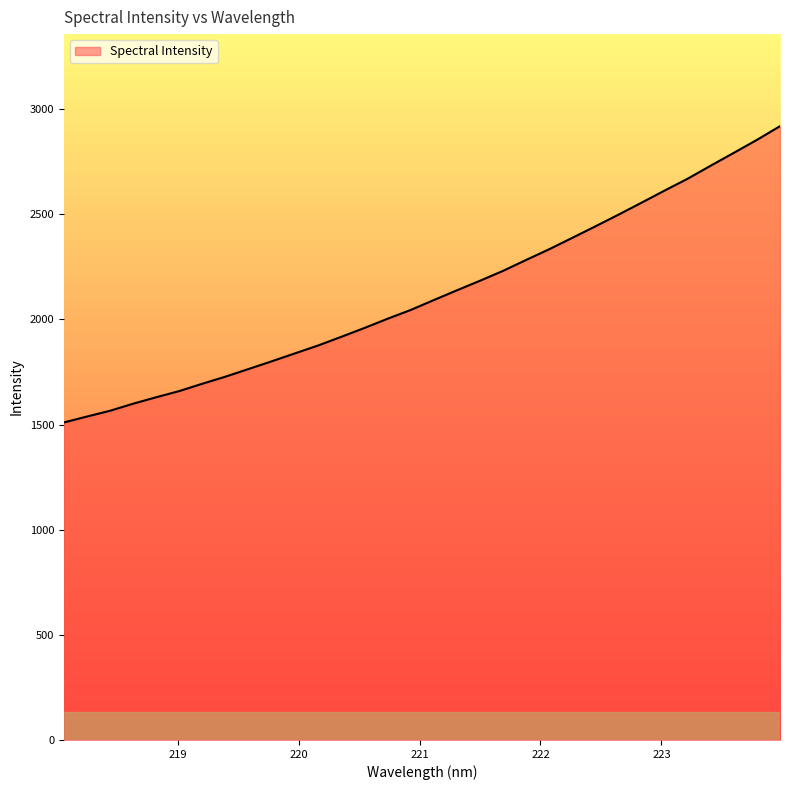

What is the maximum value shown in the chart?

2918.9